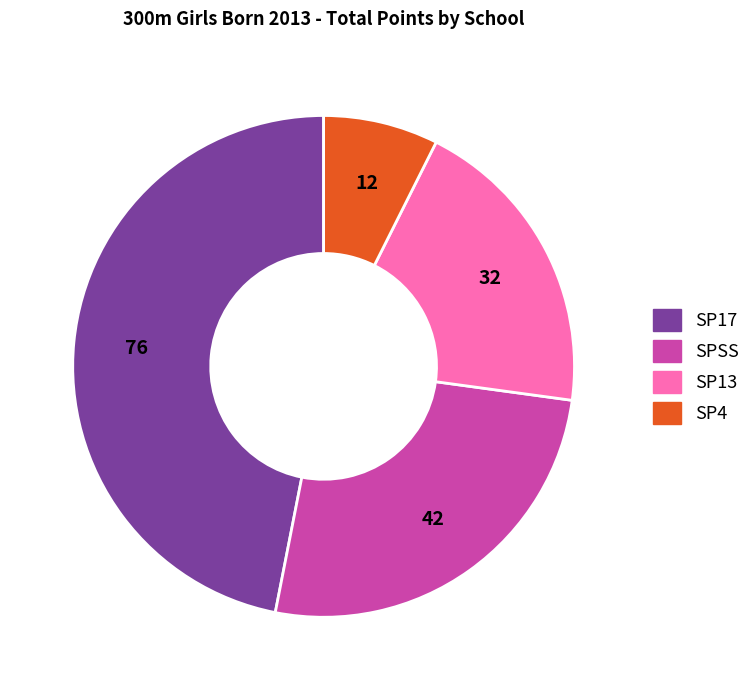

Is there a majority slice in this chart?

No